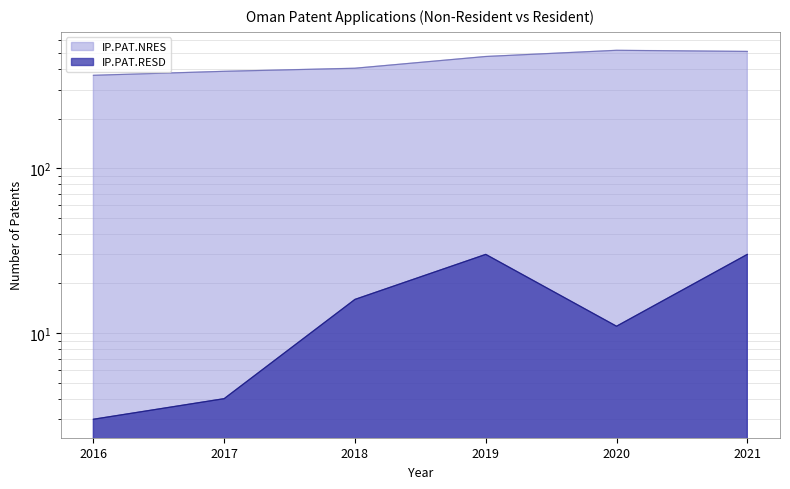

What is the value of the IP.PAT.RESD point at the 3rd from the left?

16